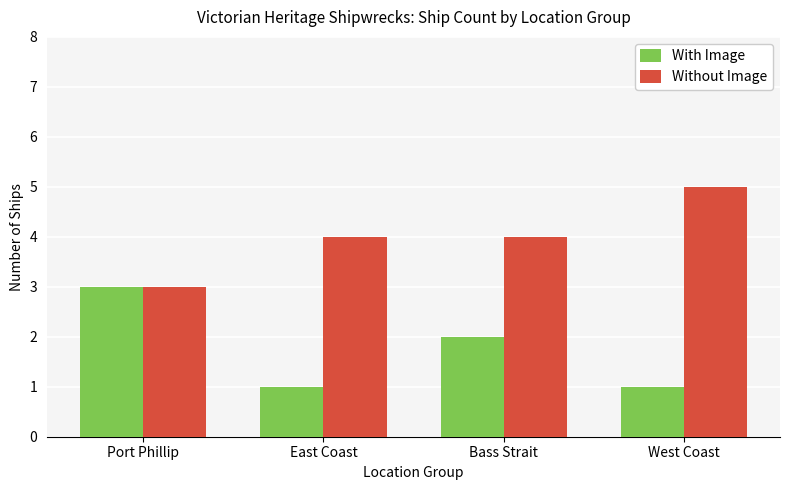

What is the label of the 4th bar from the left?

West Coast